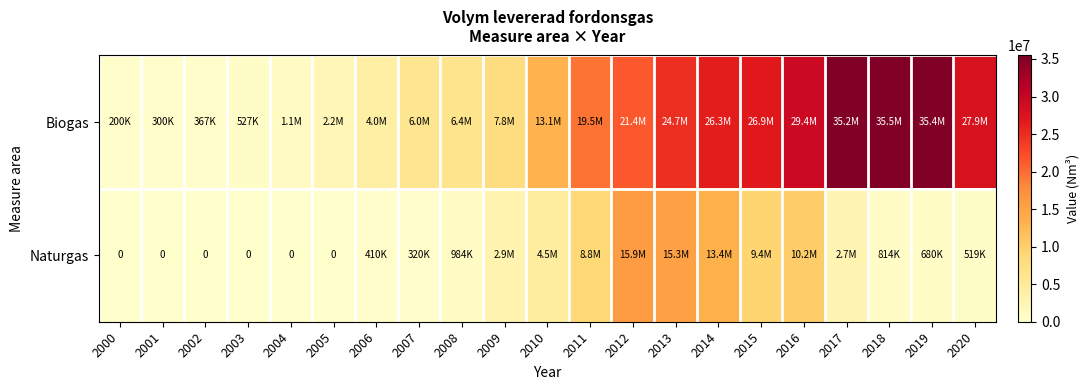

Where does the Naturgas series first go above 814000?

2008